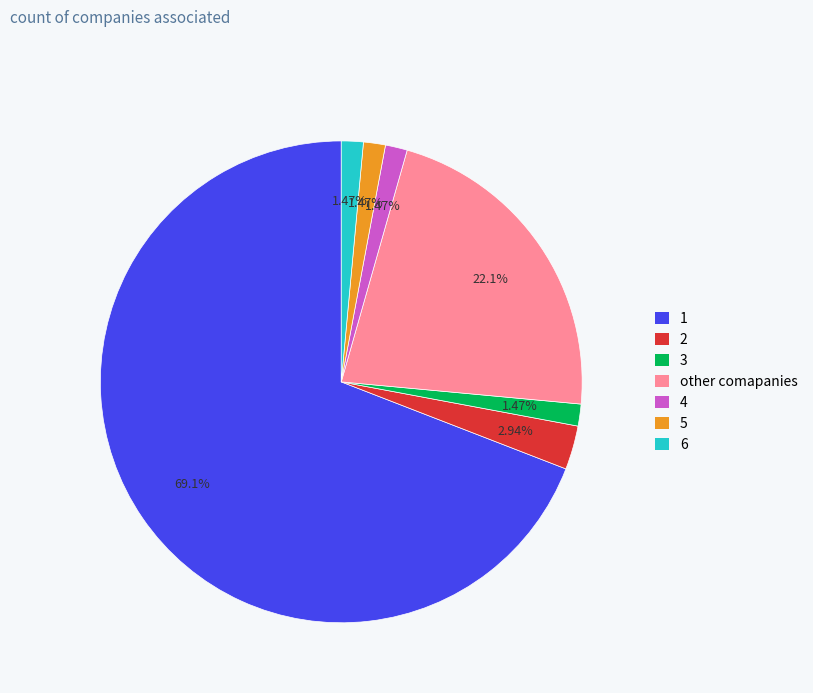

How many slices are in this pie chart?

7